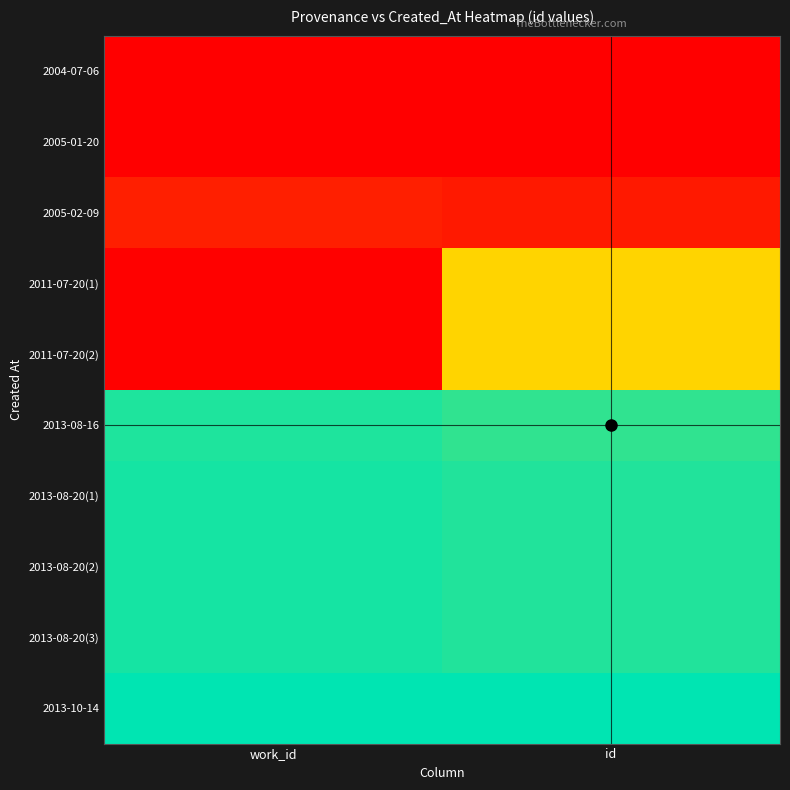

At which category does the chart reach its minimum across all series?

id